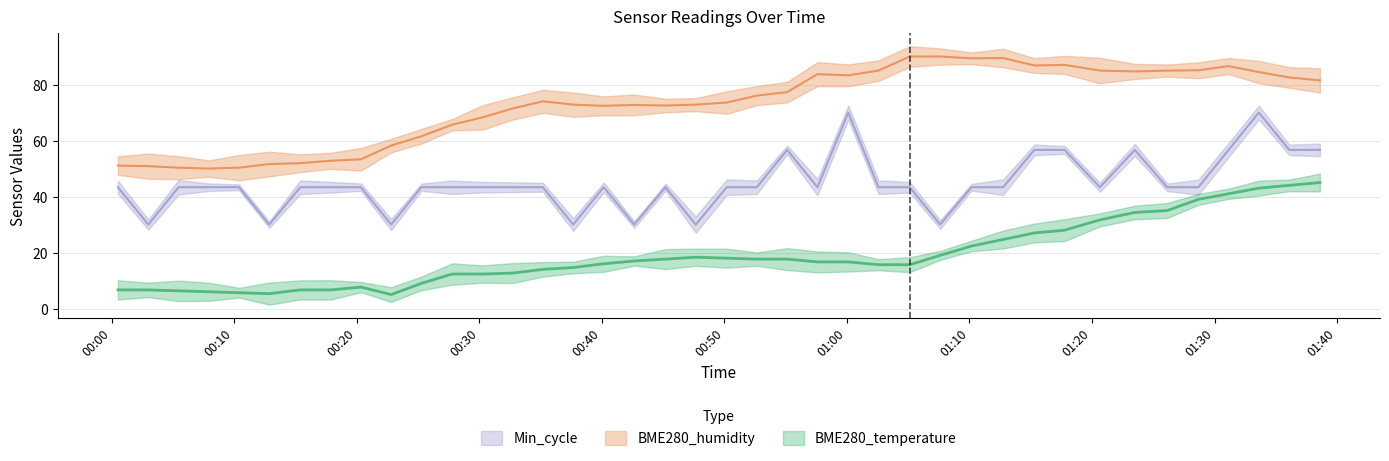

What is the difference between the BME280_temperature values at 2021/04/27 01:36:06 and 2021/04/27 00:10:24?

38.3